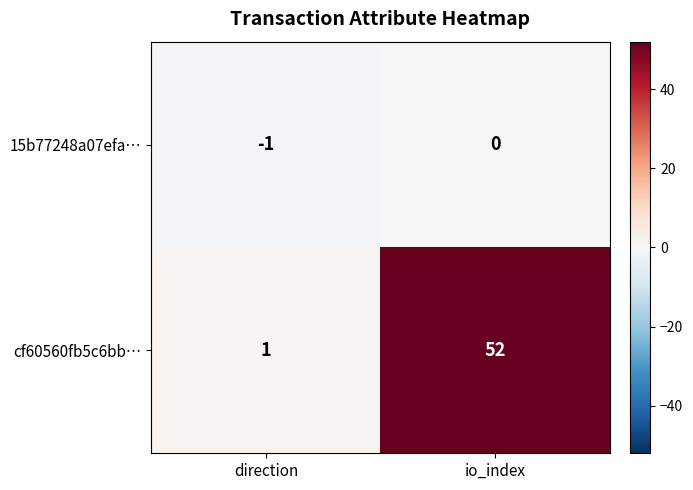

Rank the series by their maximum value, from highest to lowest.

cf60560fb5c6bb…, 15b77248a07efa…